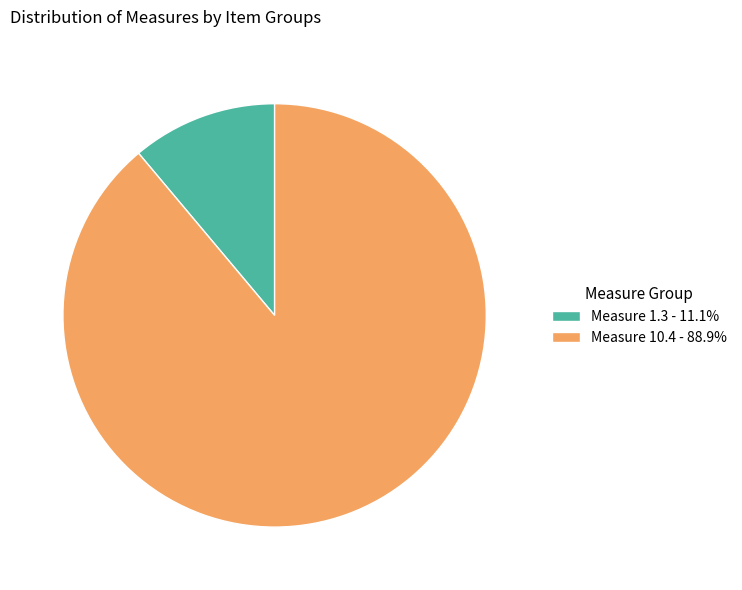

Is Measure 10.4 - 88.9% the majority of the pie?

Yes